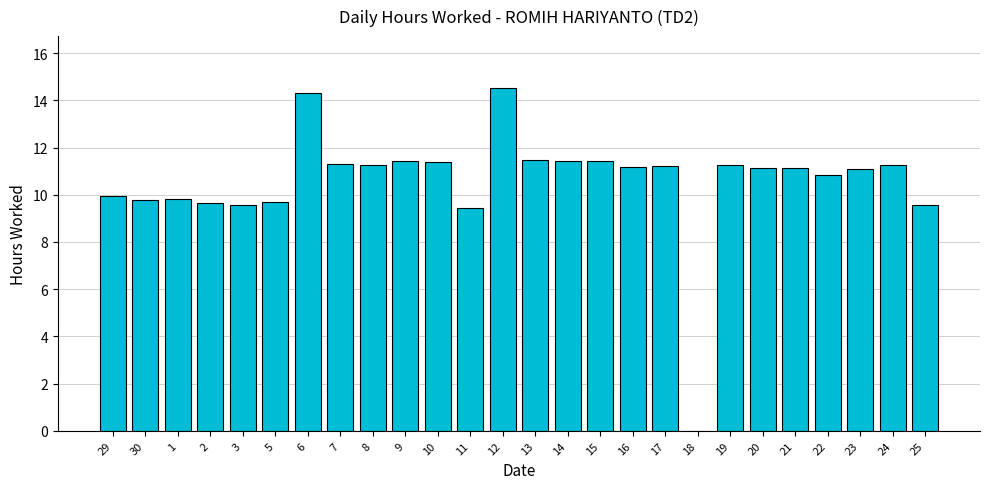

Between 23 and 30, which is larger?

23